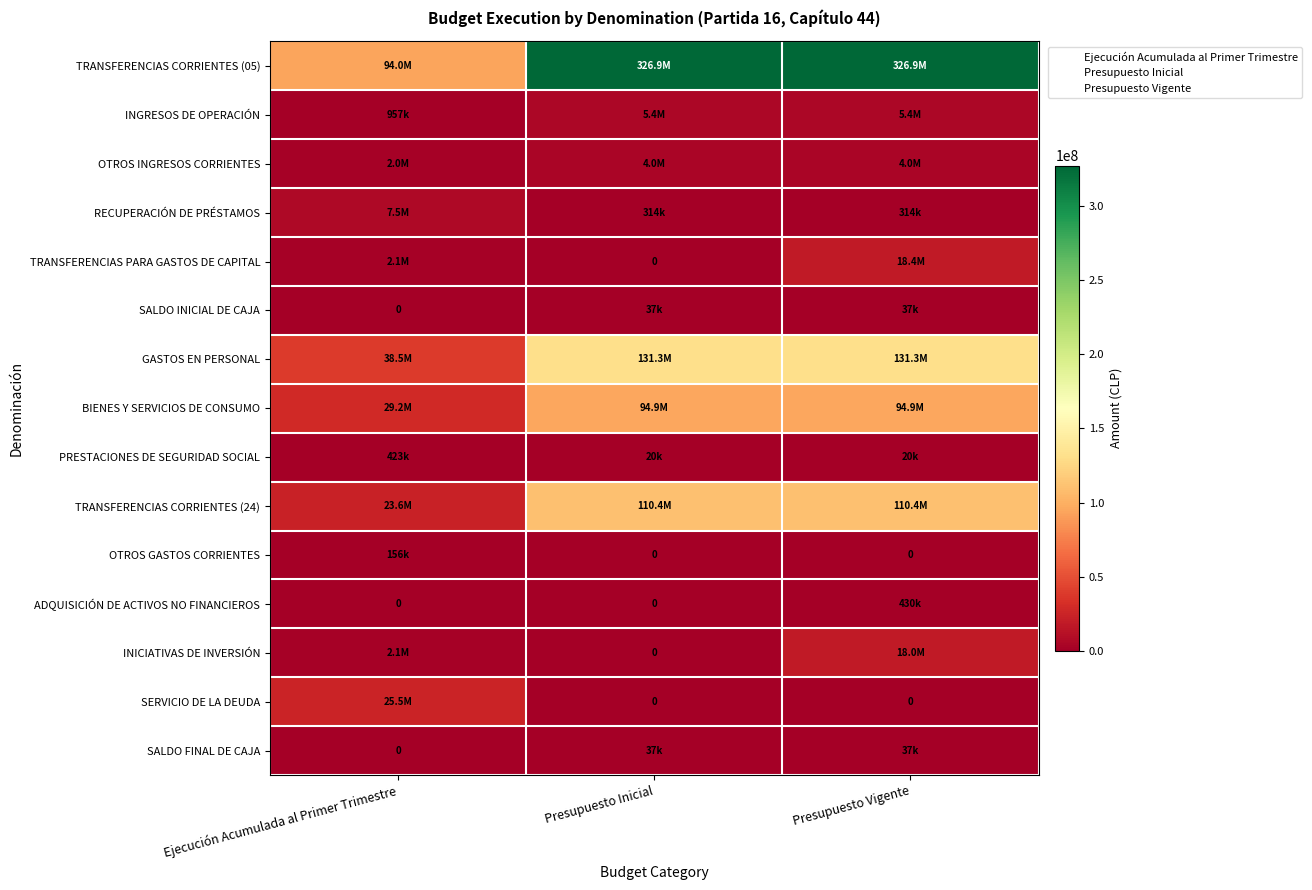

Rank the series by their maximum value, from lowest to highest.

SALDO INICIAL DE CAJA, SALDO FINAL DE CAJA, OTROS GASTOS CORRIENTES, PRESTACIONES DE SEGURIDAD SOCIAL, ADQUISICIÓN DE ACTIVOS NO FINANCIEROS, OTROS INGRESOS CORRIENTES, INGRESOS DE OPERACIÓN, RECUPERACIÓN DE PRÉSTAMOS, INICIATIVAS DE INVERSIÓN, TRANSFERENCIAS PARA GASTOS DE CAPITAL, SERVICIO DE LA DEUDA, BIENES Y SERVICIOS DE CONSUMO, TRANSFERENCIAS CORRIENTES (24), GASTOS EN PERSONAL, TRANSFERENCIAS CORRIENTES (05)